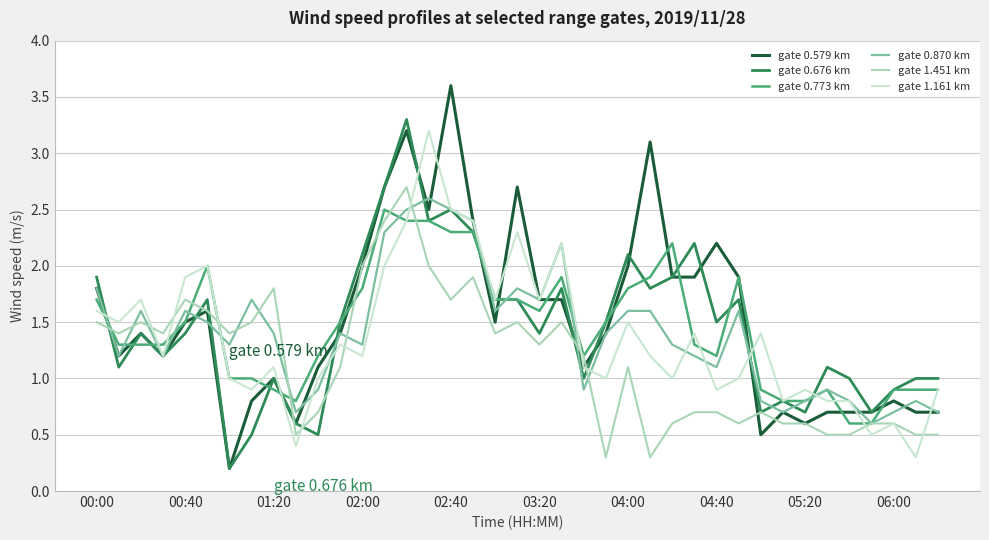

Which series has the largest range (max minus min)?

gate 0.579 km